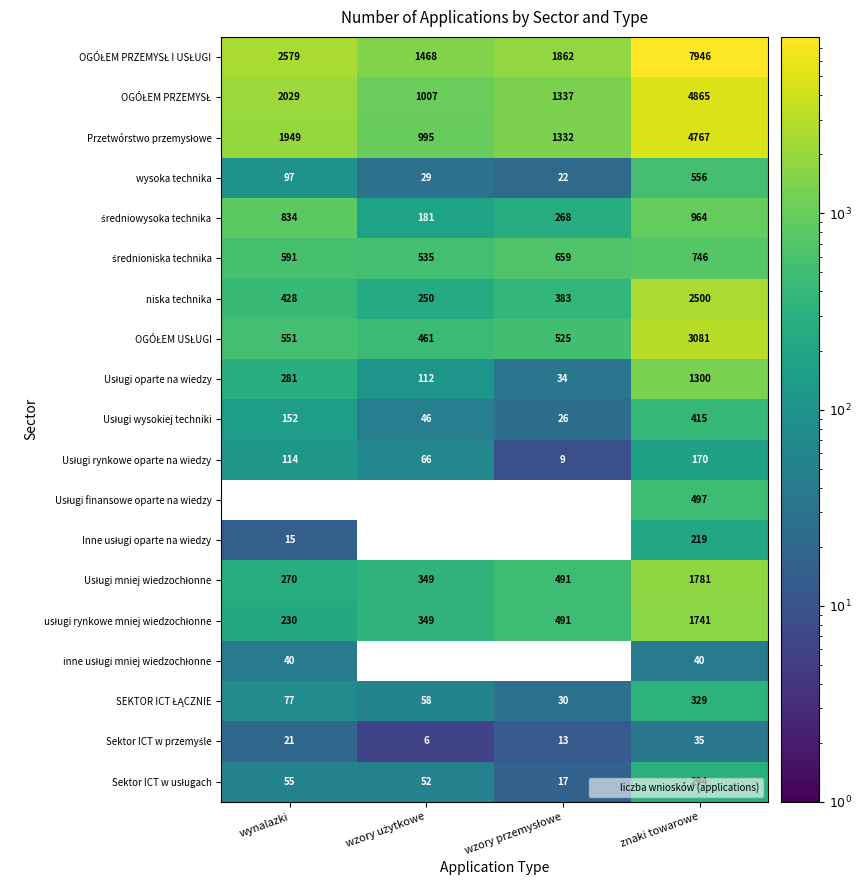

What is the average value of the niska technika series?

890